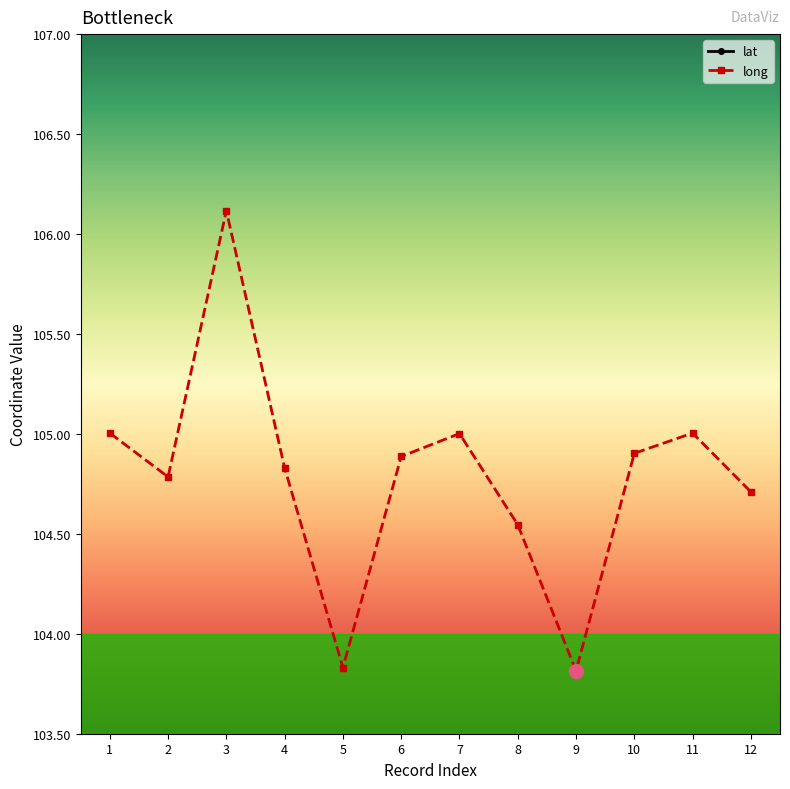

Rank the categories by lat value from lowest to highest.

3, 7, 2, 8, 1, 11, 4, 6, 10, 12, 5, 9